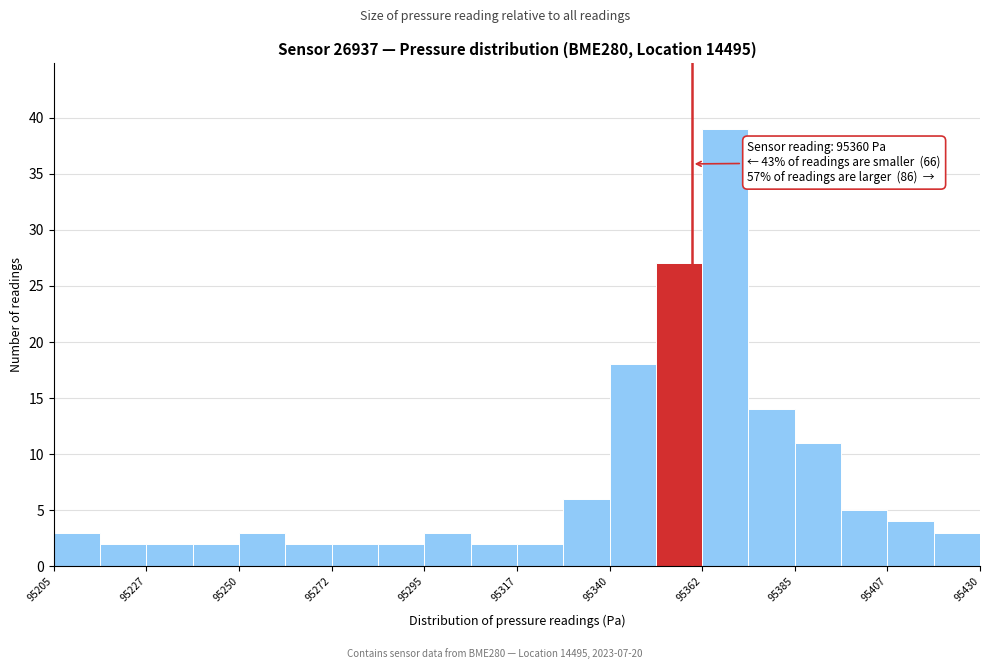

Read against the x-axis, roughly where is the centre of the tallest bar?

95370